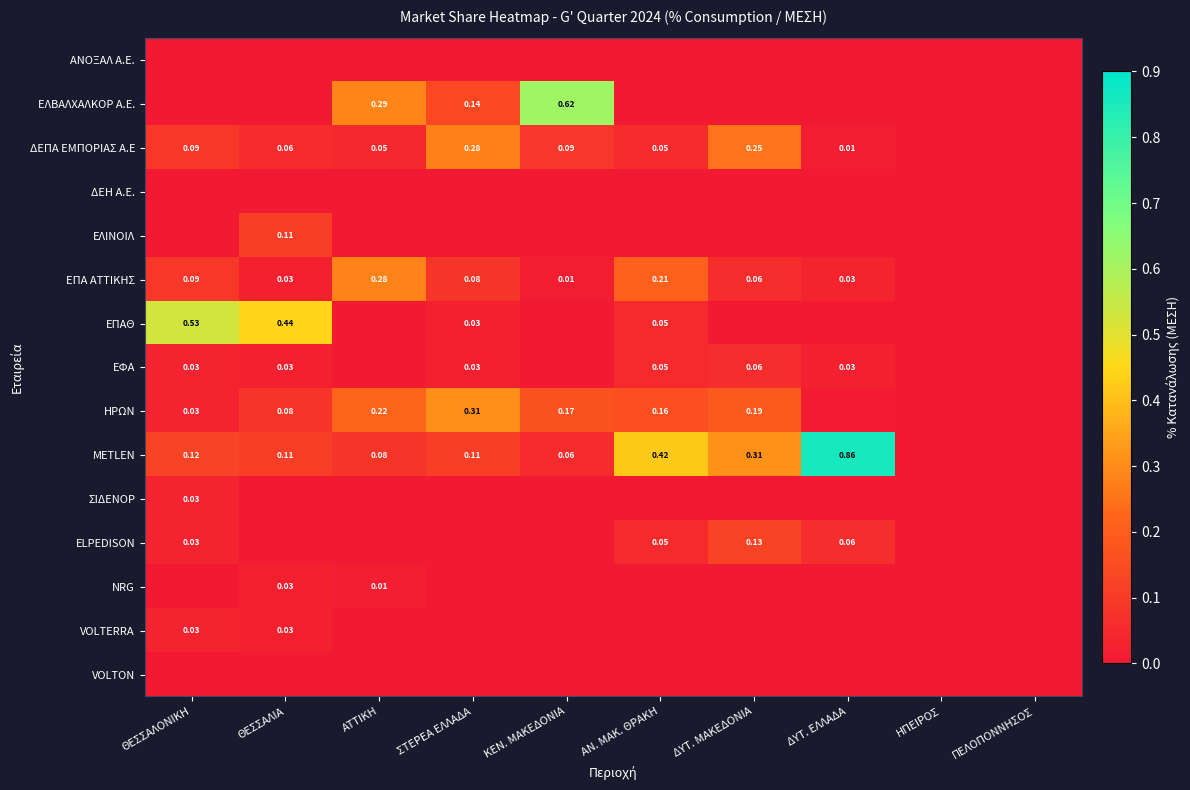

The ΣΙΔΕΝΟΡ series shows 0.1 at ΘΕΣΣΑΛΟΝΙΚΗ. True or false?

False